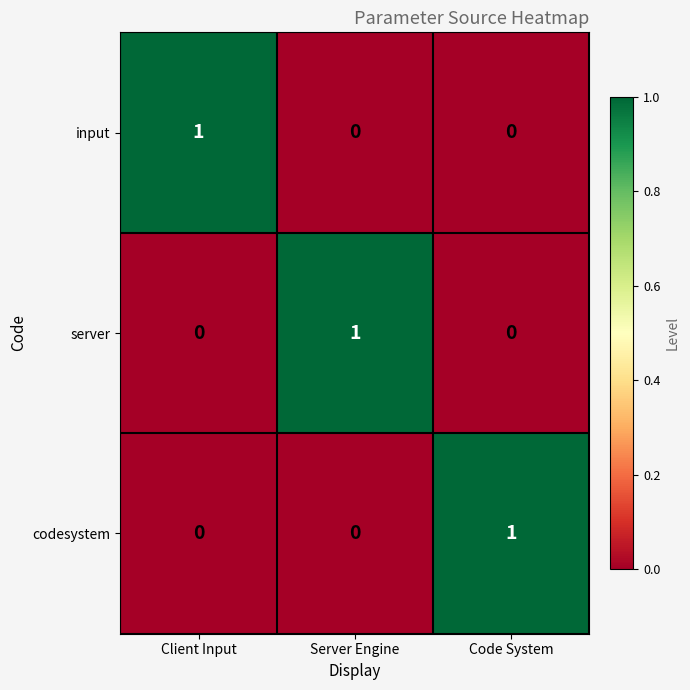

What is the difference between the highest and lowest values at Client Input?

1